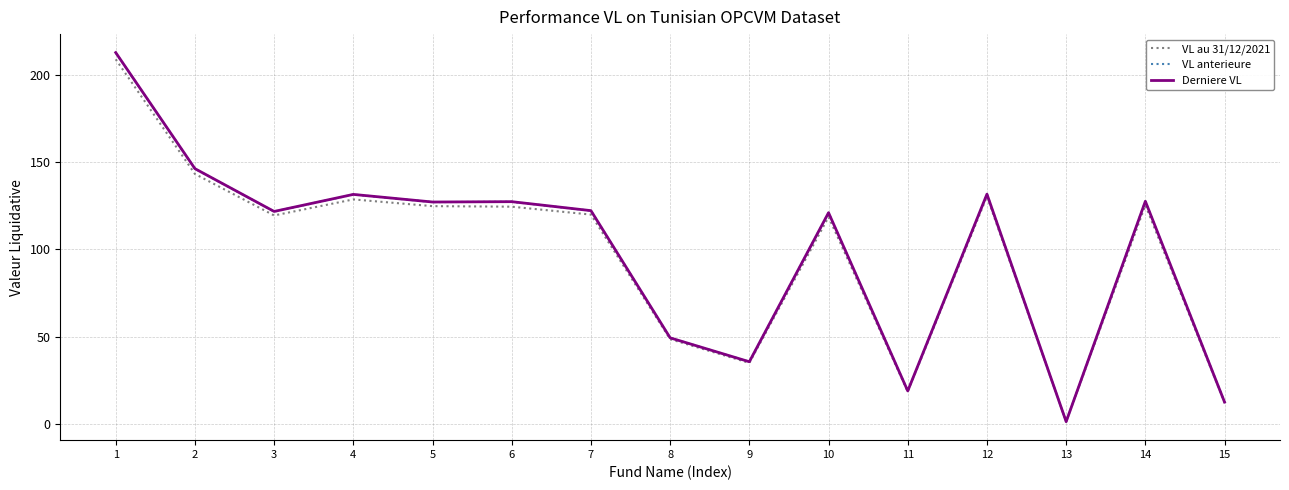

Between 1 and 2, which series saw the biggest shift?

Derniere VL